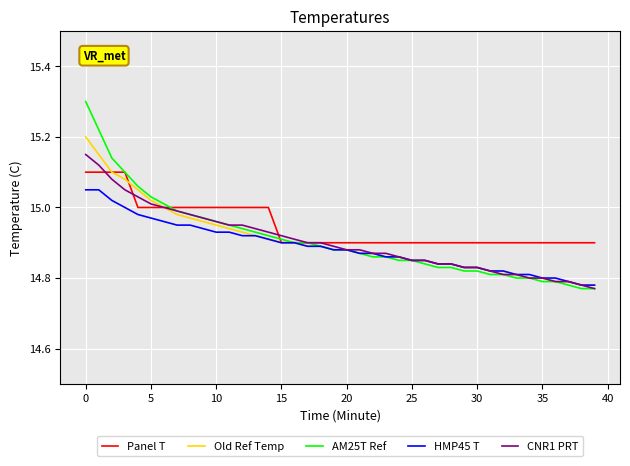

Which series has the widest spread of values?

AM25T Ref